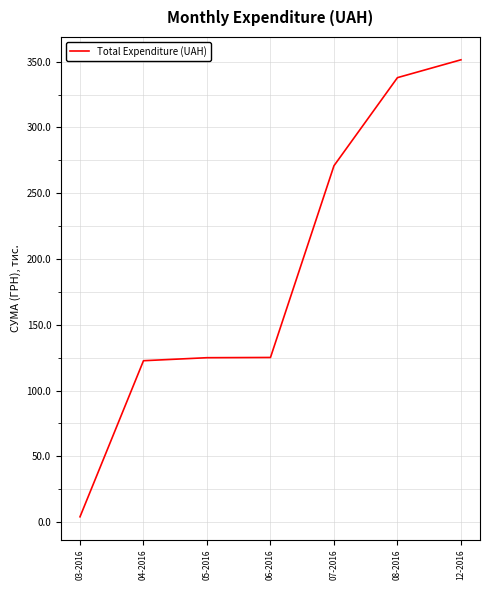

True or false: the data shows 40.0 at 04-2016.

False